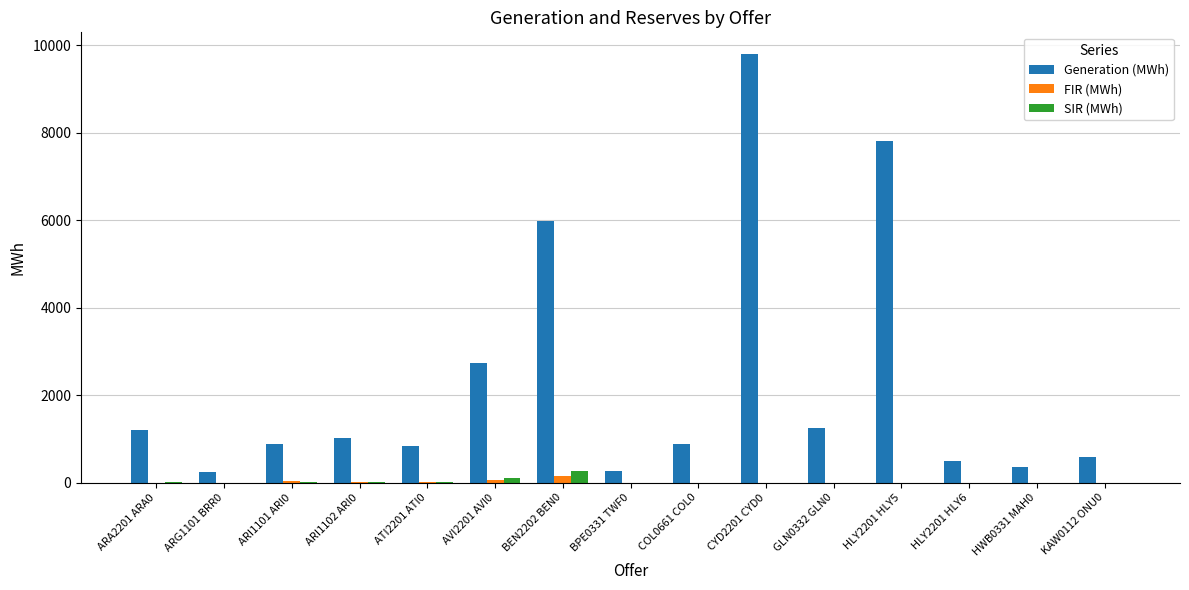

Count the number of categories in the chart.

15